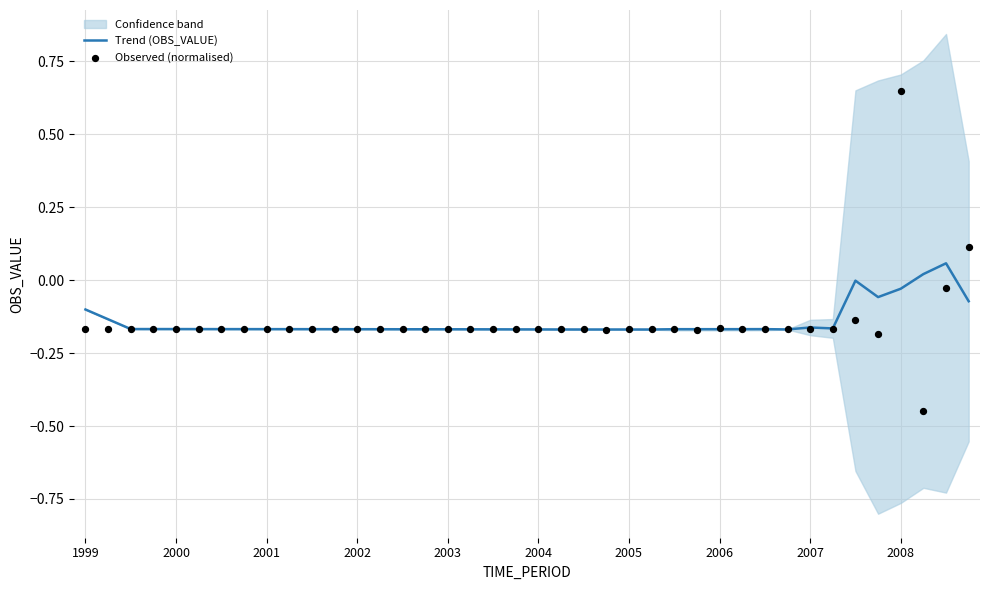

Which series contains the highest Y value?

Observed (normalised)